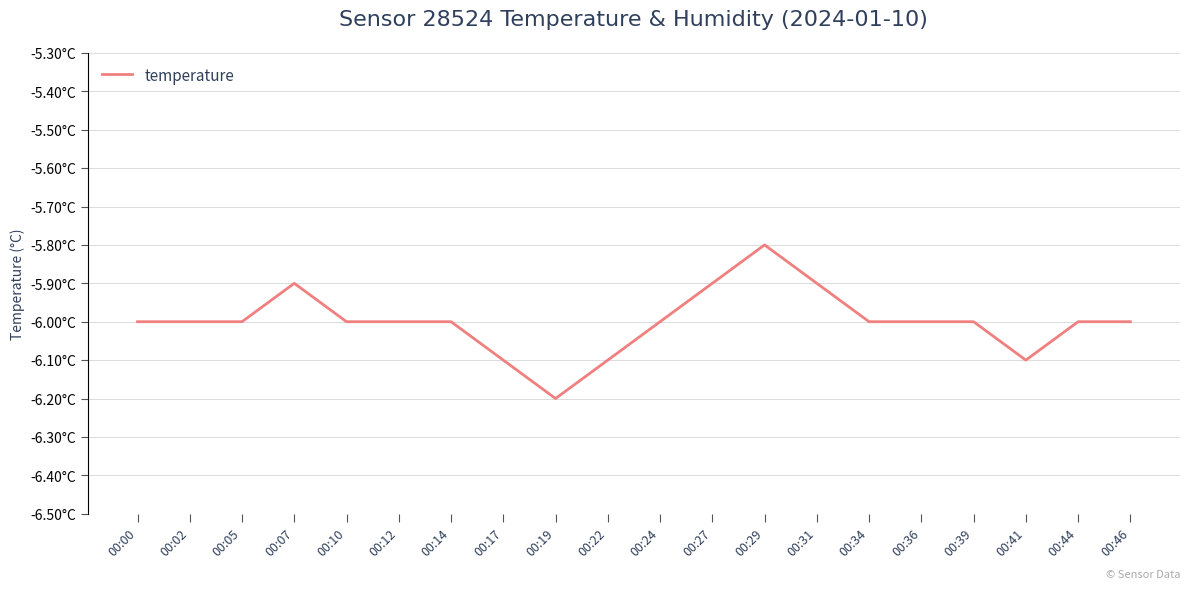

How many values are between -6 and -5?

16